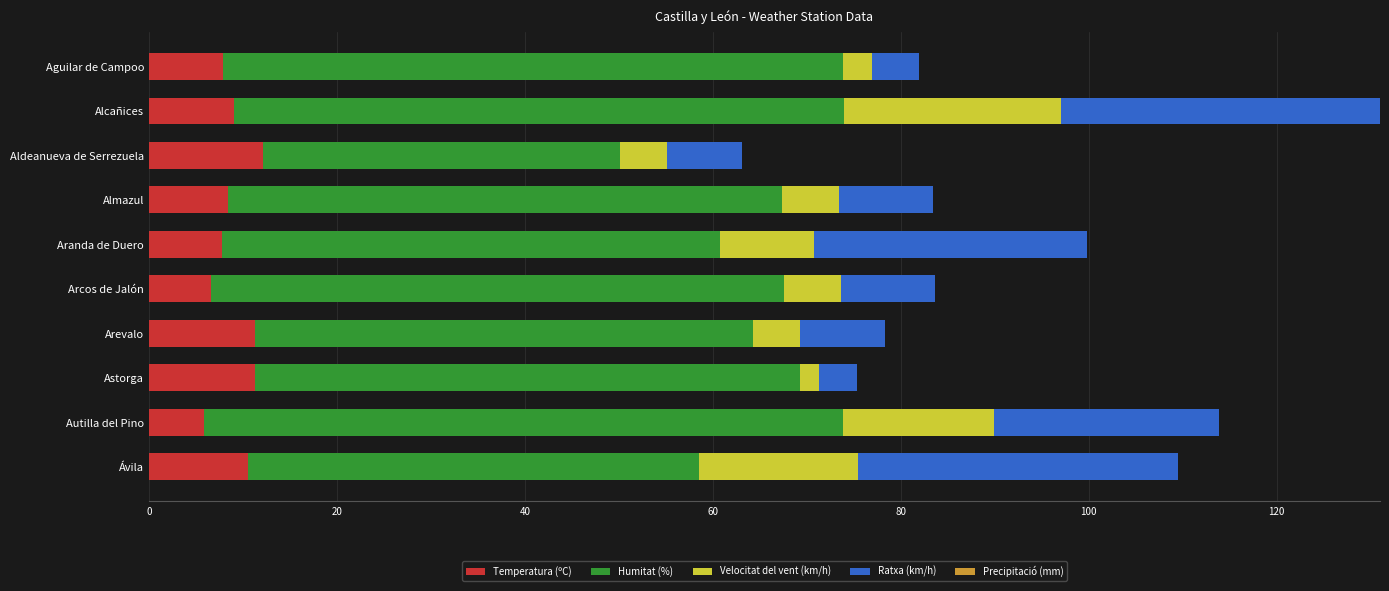

Count the number of data series in this chart.

4